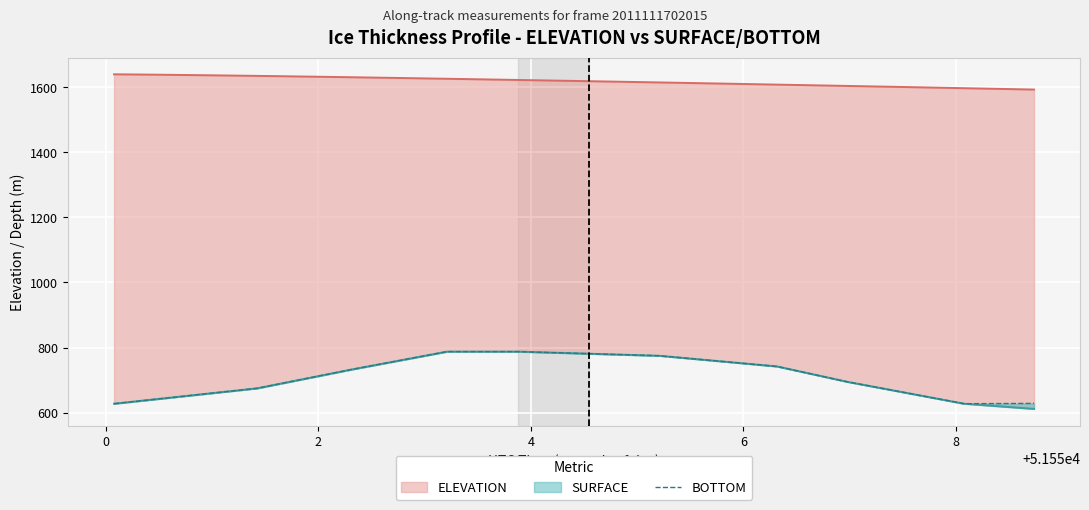

What is the smallest value displayed?

627.2